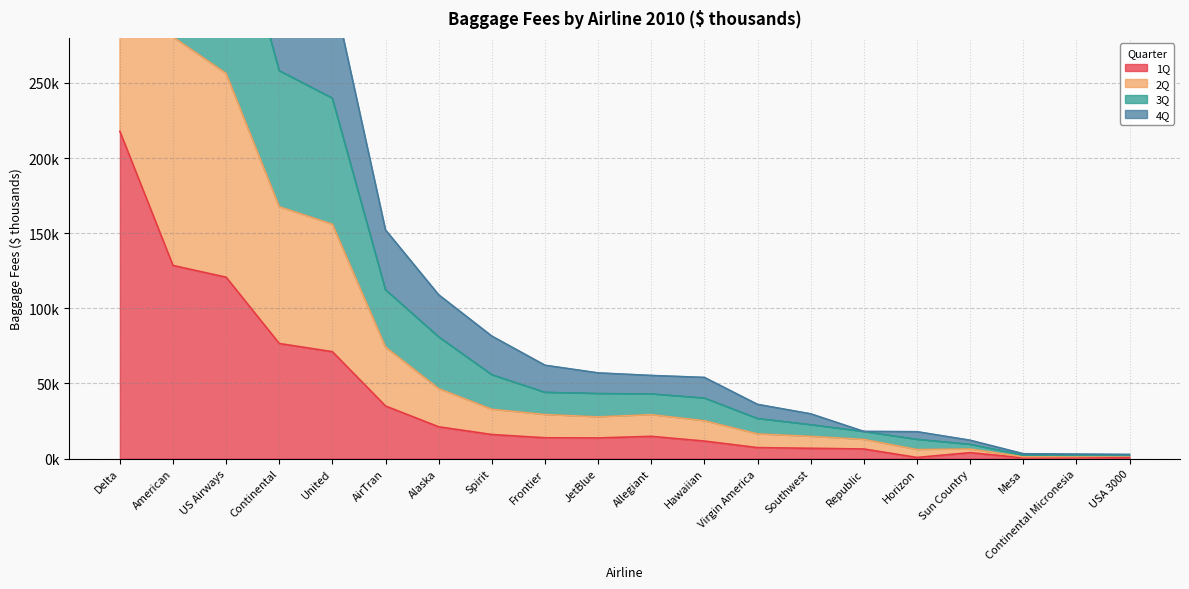

At how many categories does at least one series exceed 550561?

2